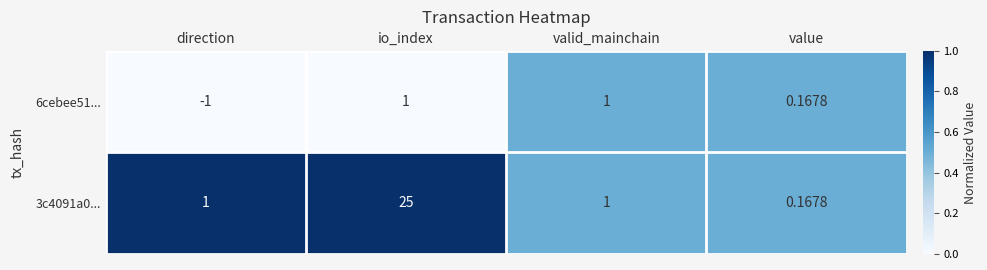

Where is 6cebee51... nearest to the value 0?

value